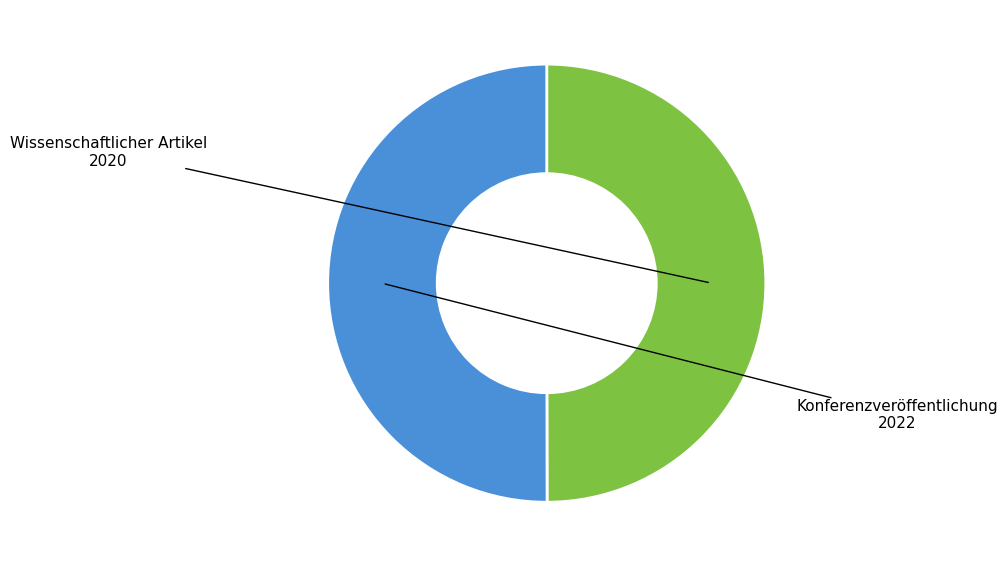

Rank the categories by value from highest to lowest.

Konferenzveröffentlichung, Wissenschaftlicher Artikel